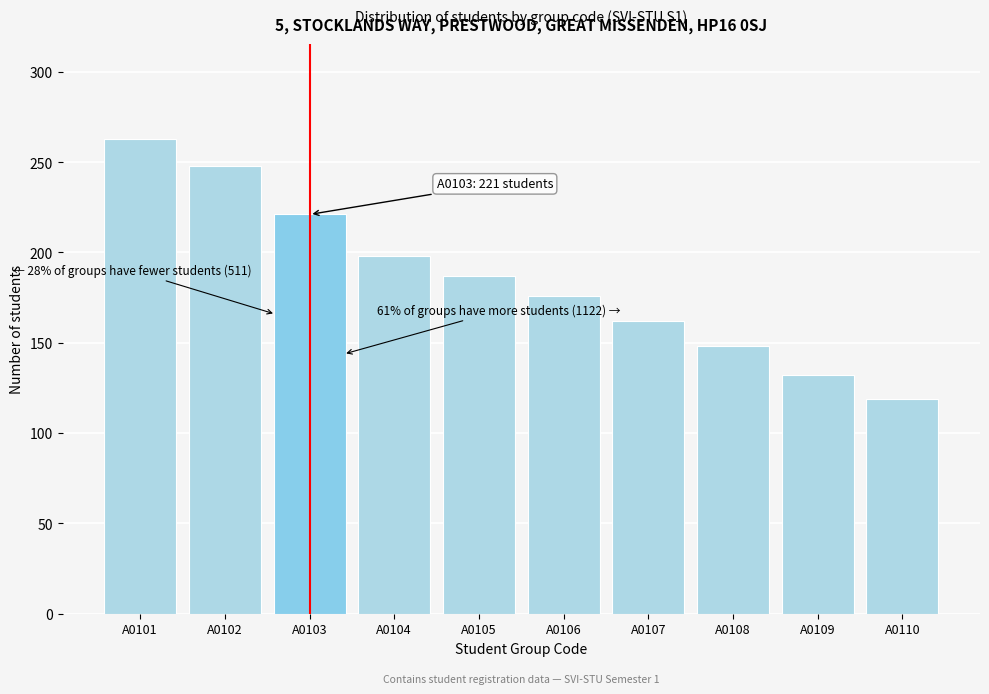

Reading left to right, list all the values displayed in this chart.

A0101=263	A0102=248	A0103=221	A0104=198	A0105=187	A0106=176	A0107=162	A0108=148	A0109=132	A0110=119